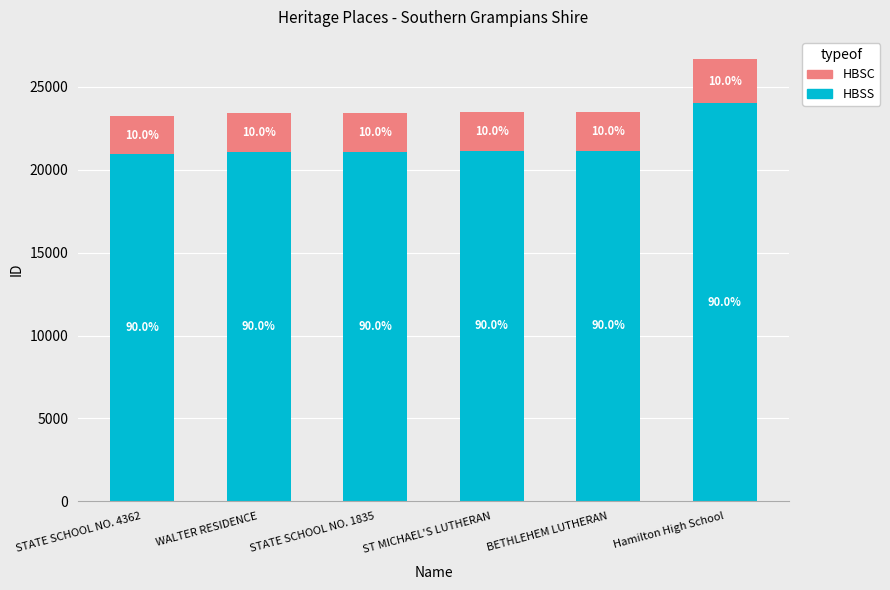

What is the total value across all series at Hamilton High School?

26670.0